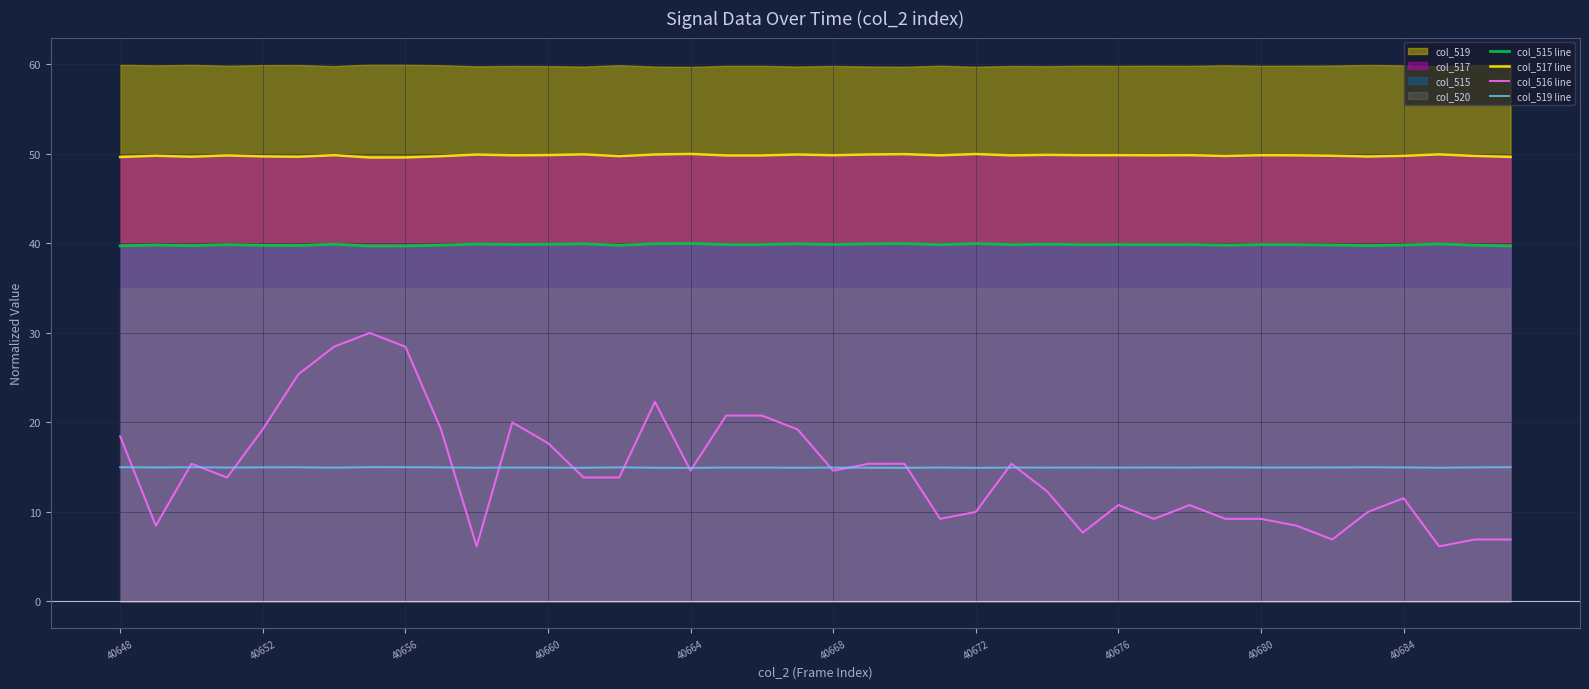

What is the highest value of the col_515 line series?

40.0